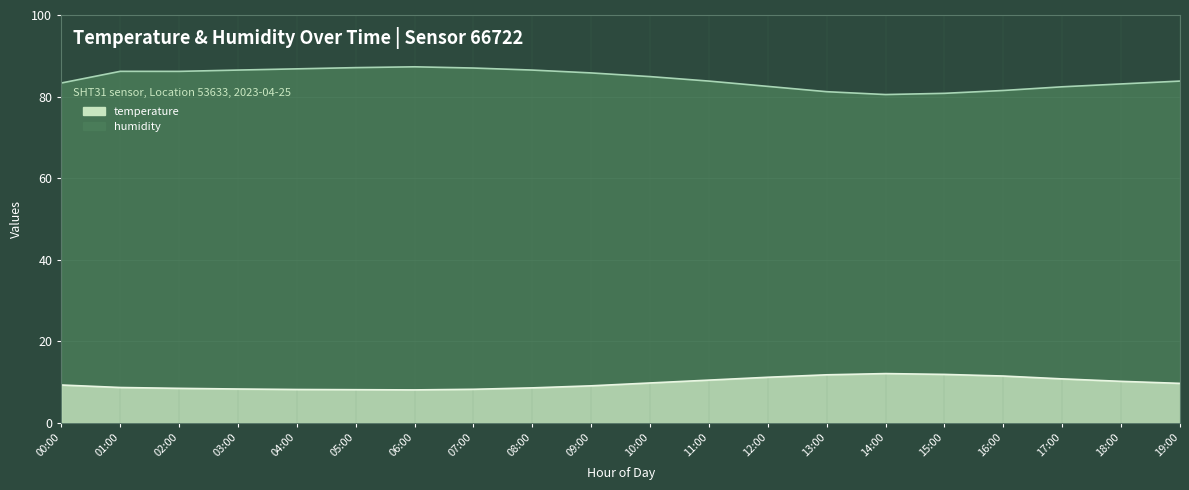

What is the sum of all temperature values?

194.7